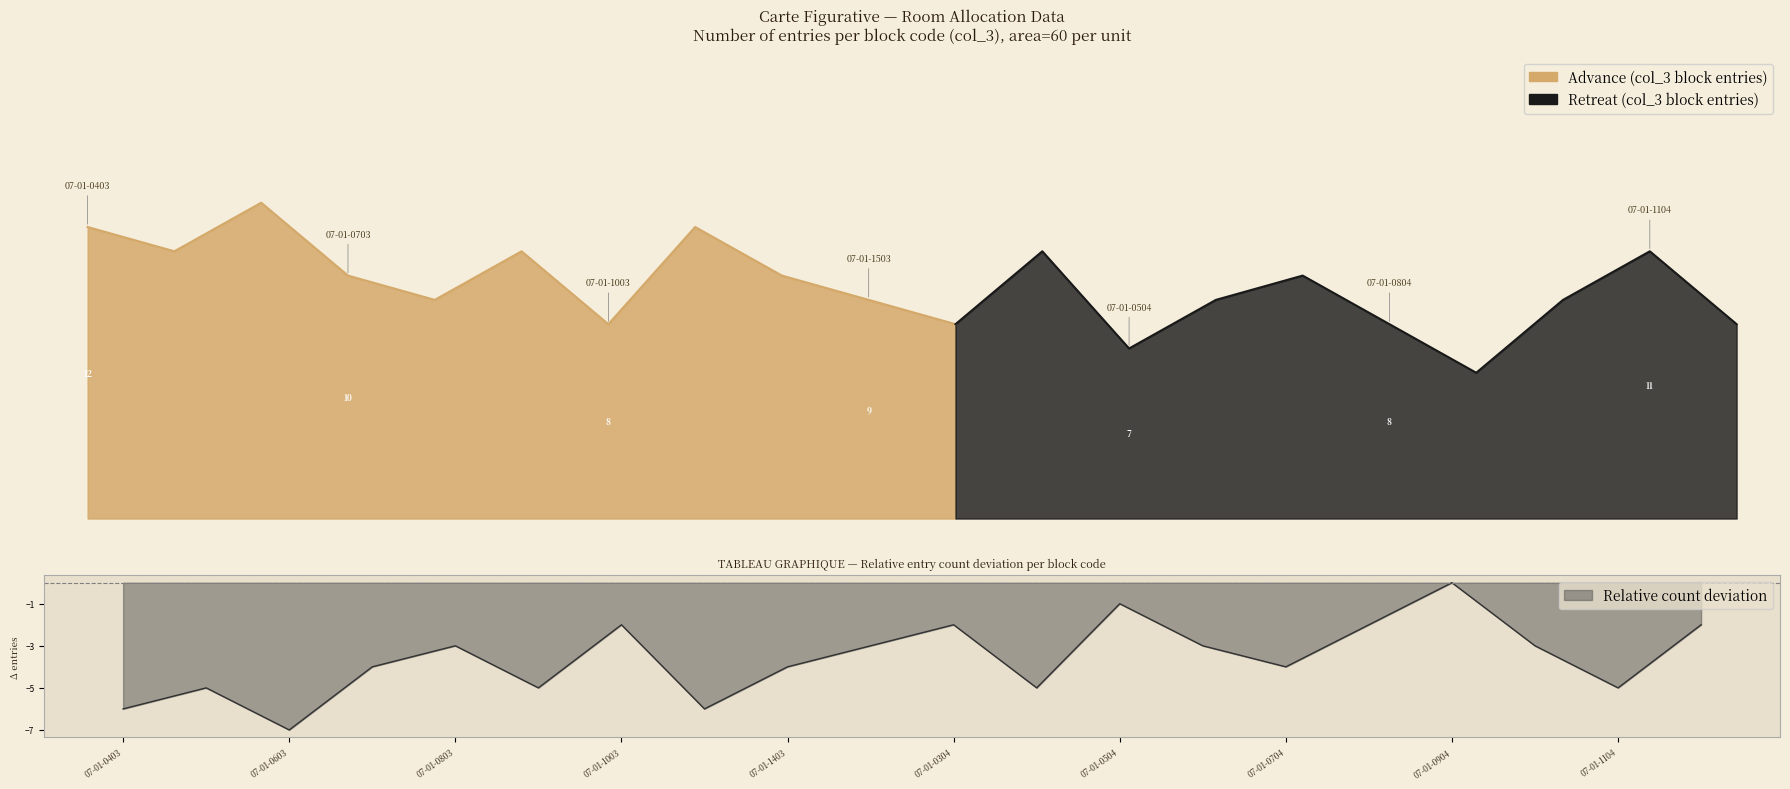

Which label corresponds to the largest value in the chart?

07-01-0904